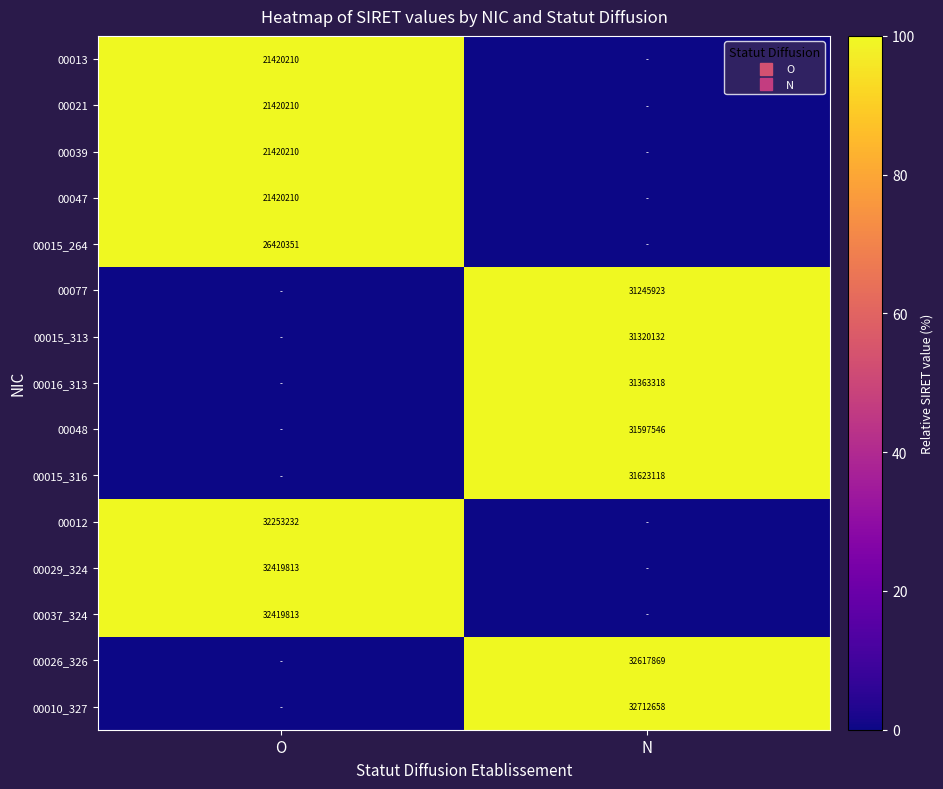

Between N and O, which is larger?

O